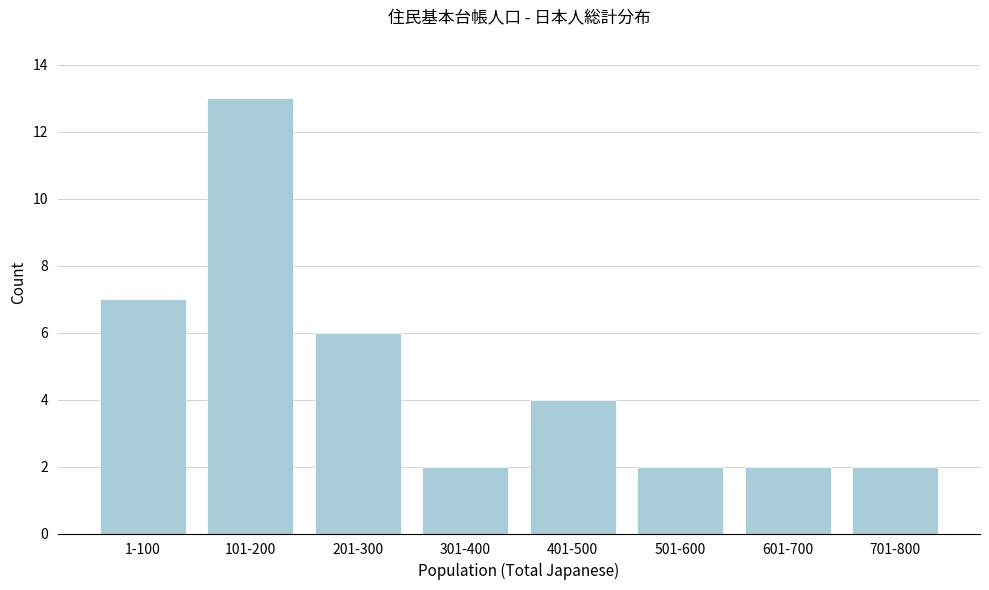

Reading left to right, list all the values displayed in this chart.

7	13	6	2	4	2	2	2